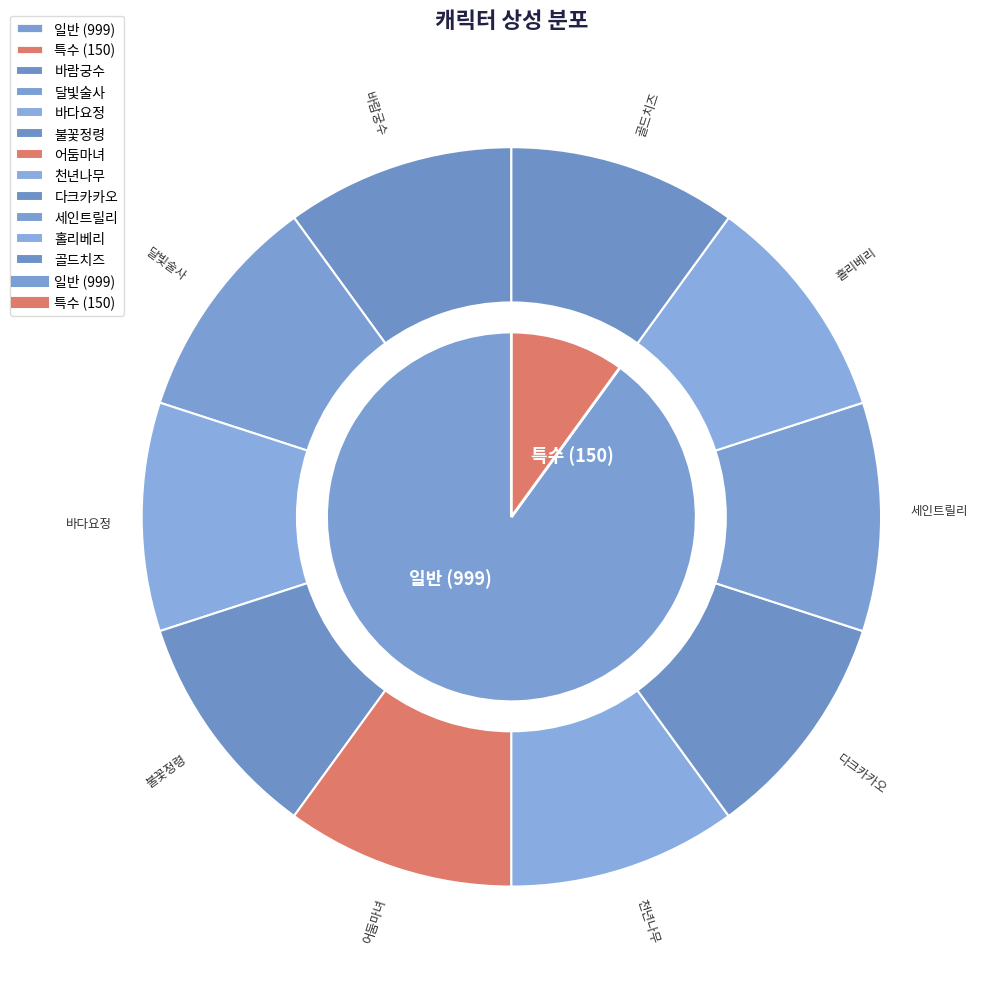

Count the number of slices in the pie.

10